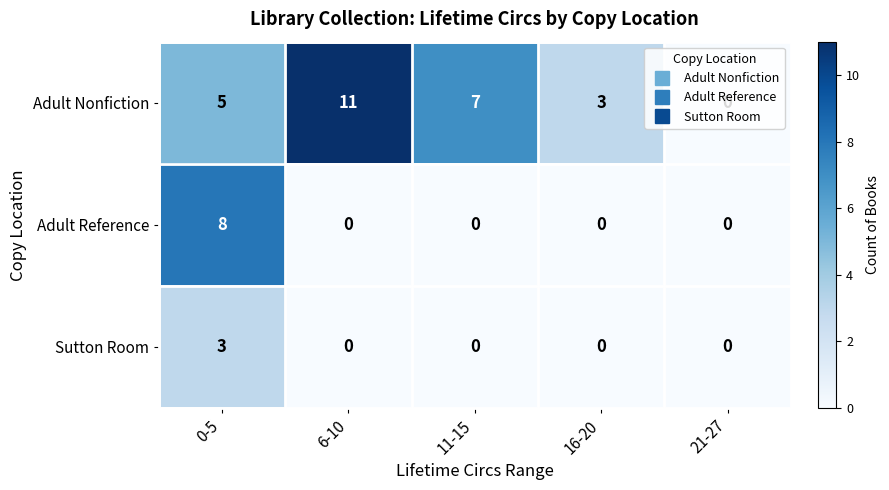

Which series has the widest spread of values?

Adult Nonfiction